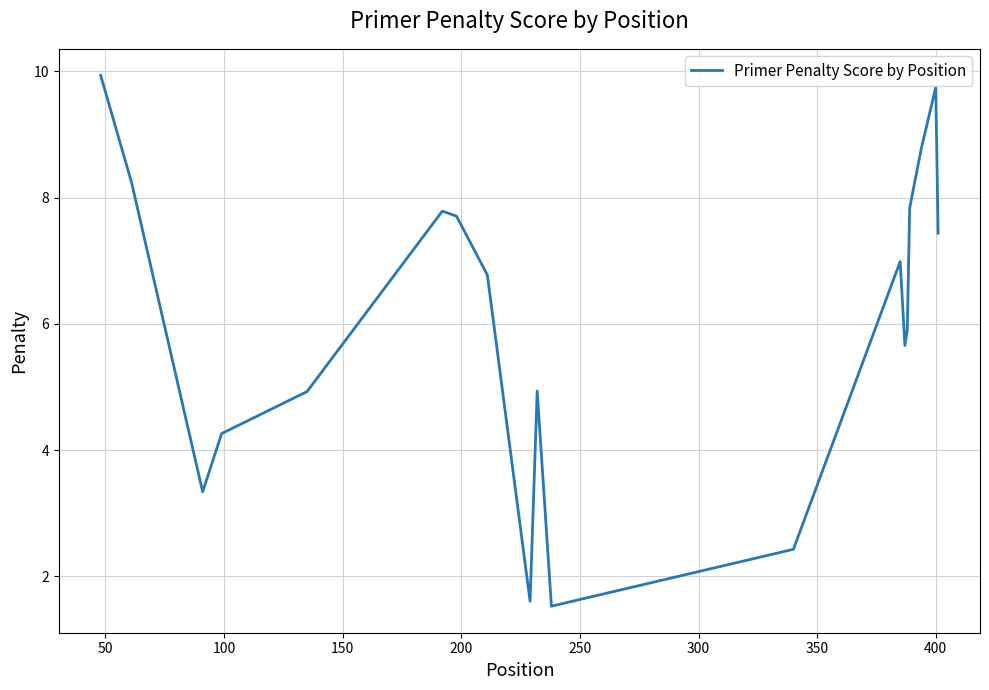

What is the maximum value shown in the chart?

9.9